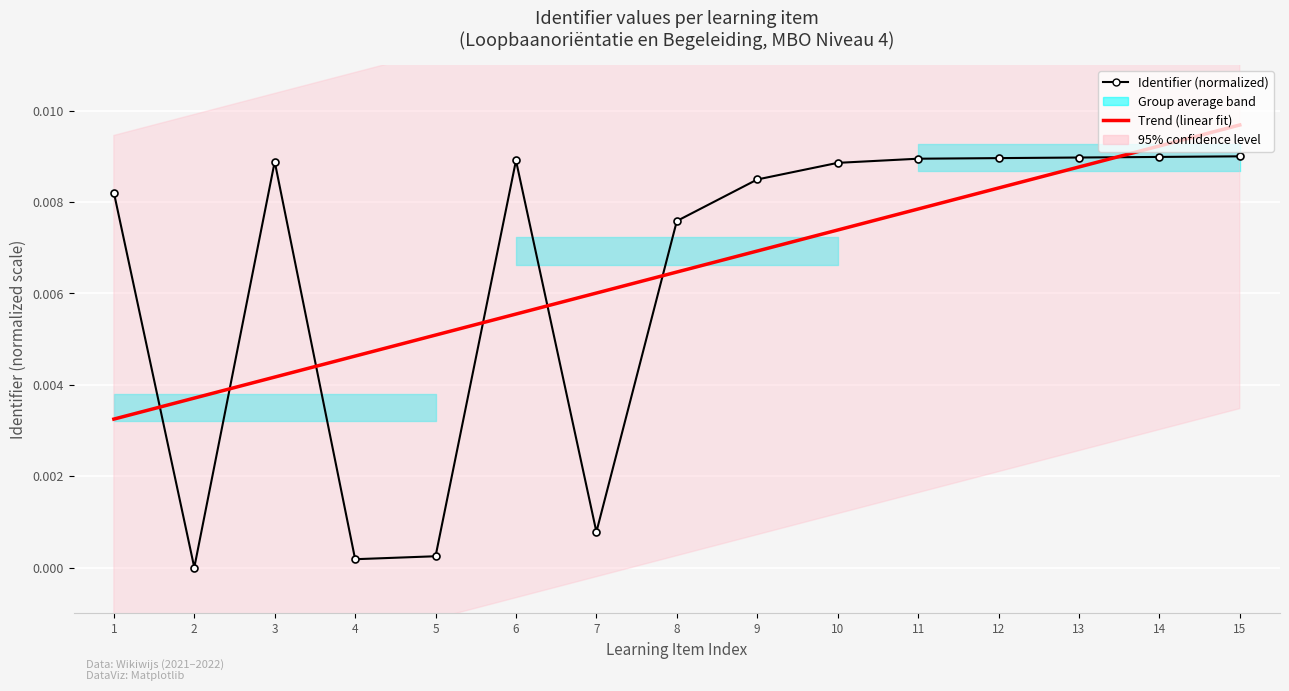

Rank the series at 12 from lowest to highest value.

Trend (linear fit), Identifier (normalized)